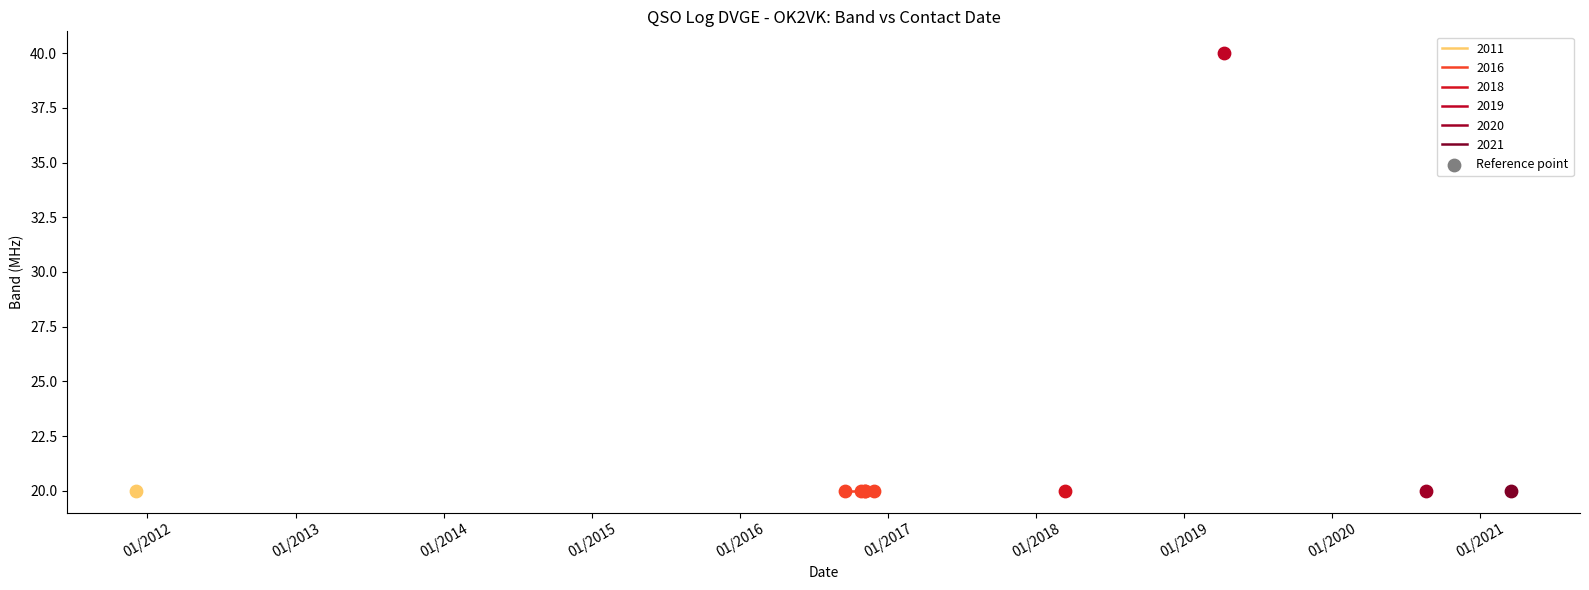

What is the ratio of the value at 19/08/2020 to the value at 18/03/2021?

1.0